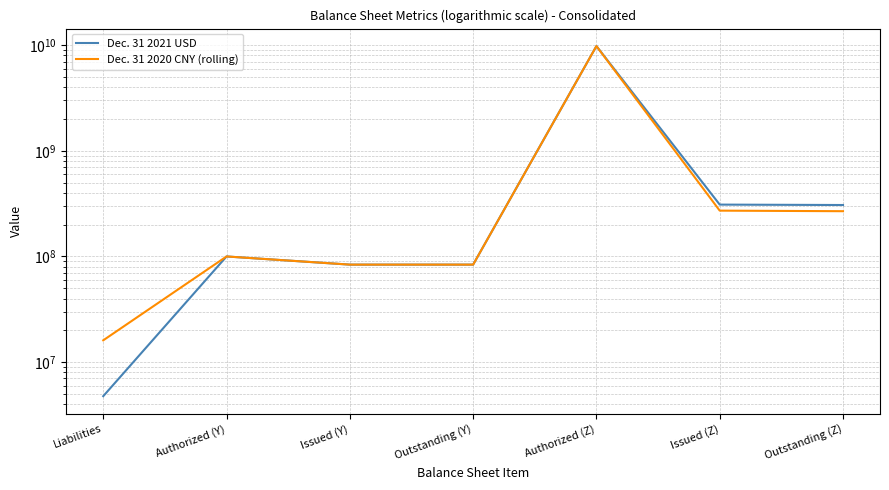

What position from the right is Issued (Y)?

5